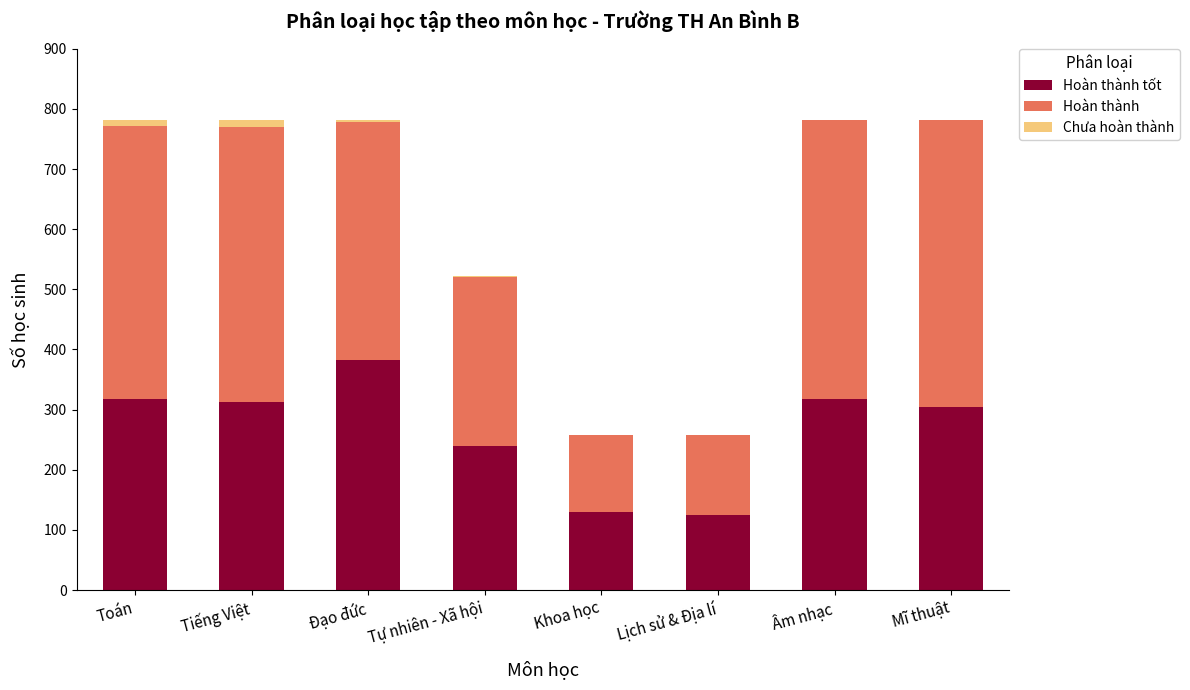

What is the total value across all series at Mĩ thuật?

781